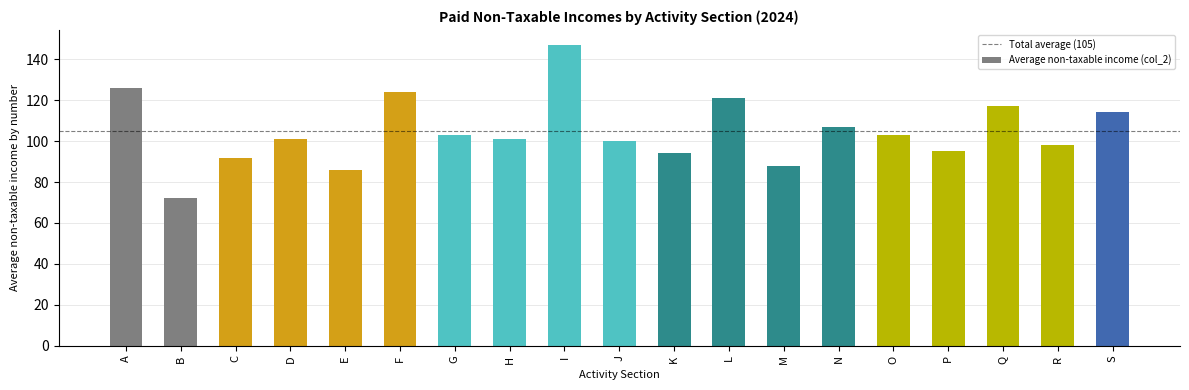

Reading left to right, list all the values displayed in this chart.

A=126	B=72	C=92	D=101	E=86	F=124	G=103	H=101	I=147	J=100	K=94	L=121	M=88	N=107	O=103	P=95	Q=117	R=98	S=114